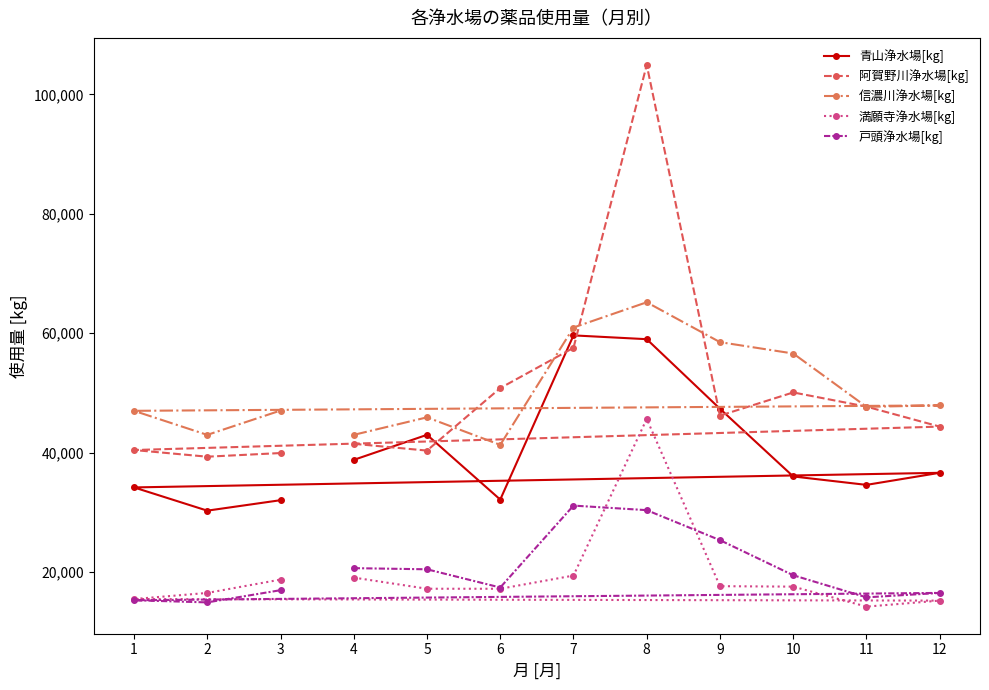

What is the minimum value shown in the chart?

14189